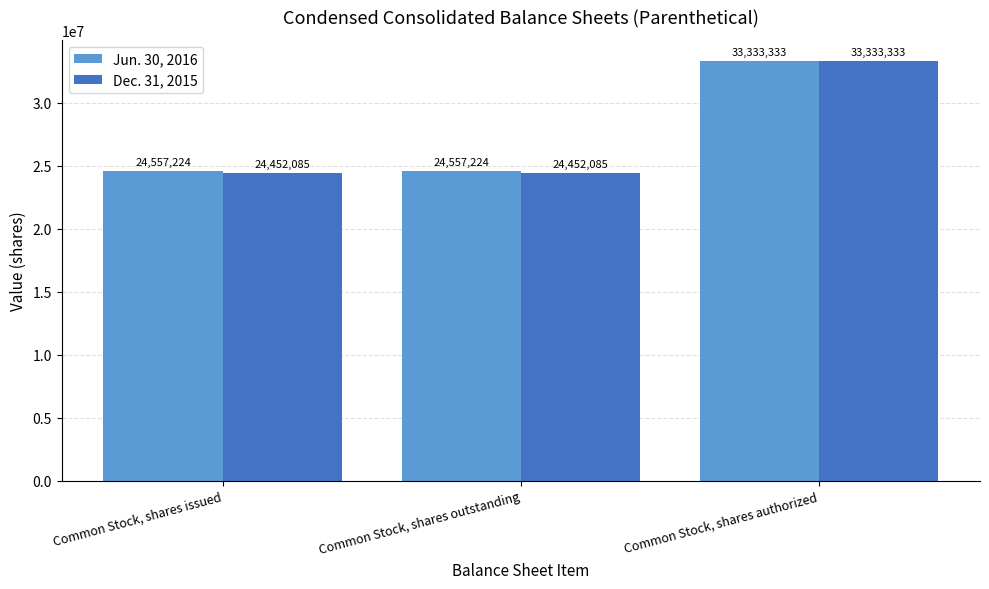

List the series in order of their overall mean, highest first.

Jun. 30, 2016, Dec. 31, 2015